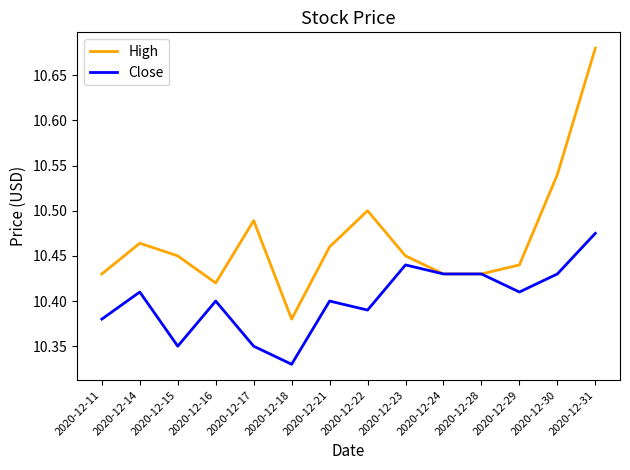

At which label does High reach its peak?

2020-12-31